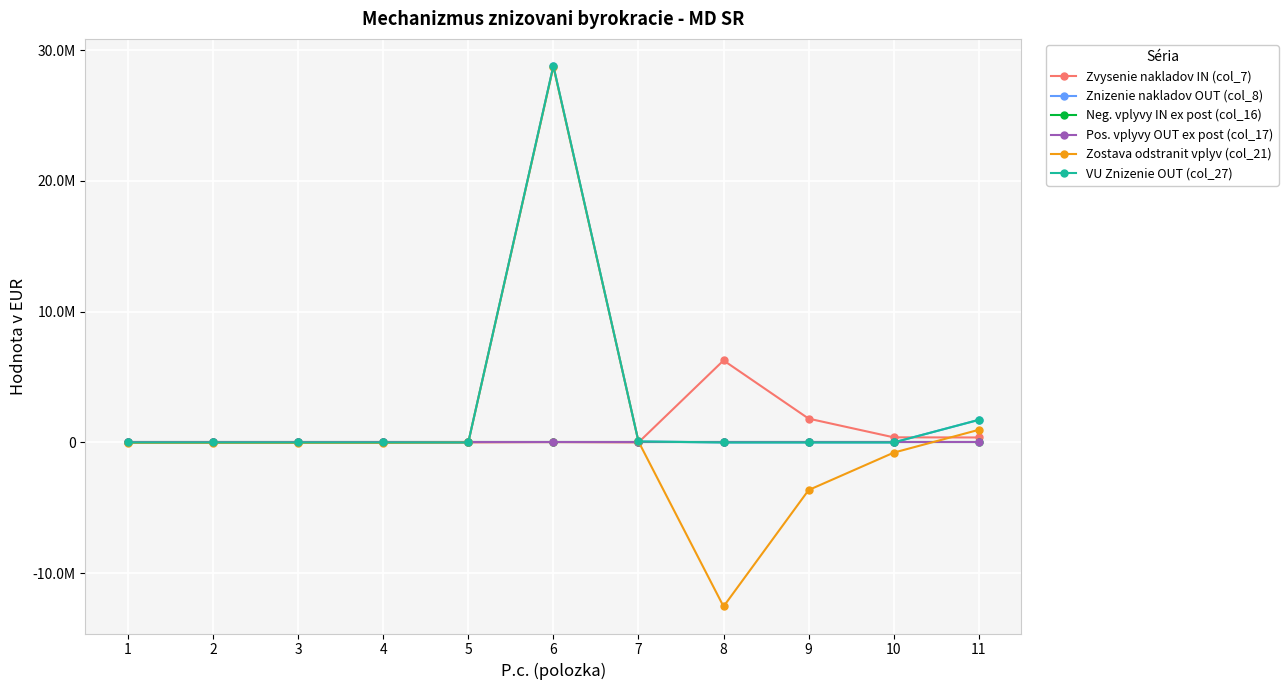

True or false: VU Znizenie OUT (col_27) and Znizenie nakladov OUT (col_8) intersect in this chart.

False